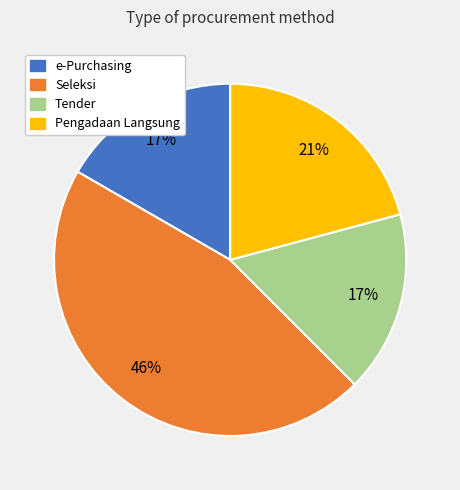

To the nearest percent, what is the average slice percentage?

25%